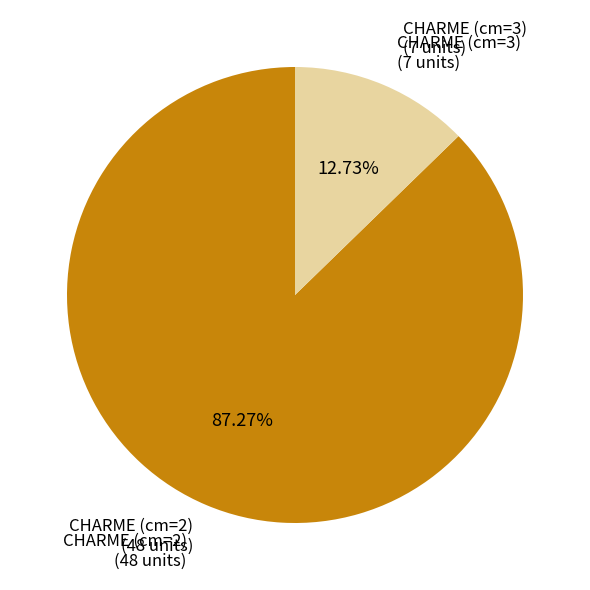

Count the number of slices in the pie.

2